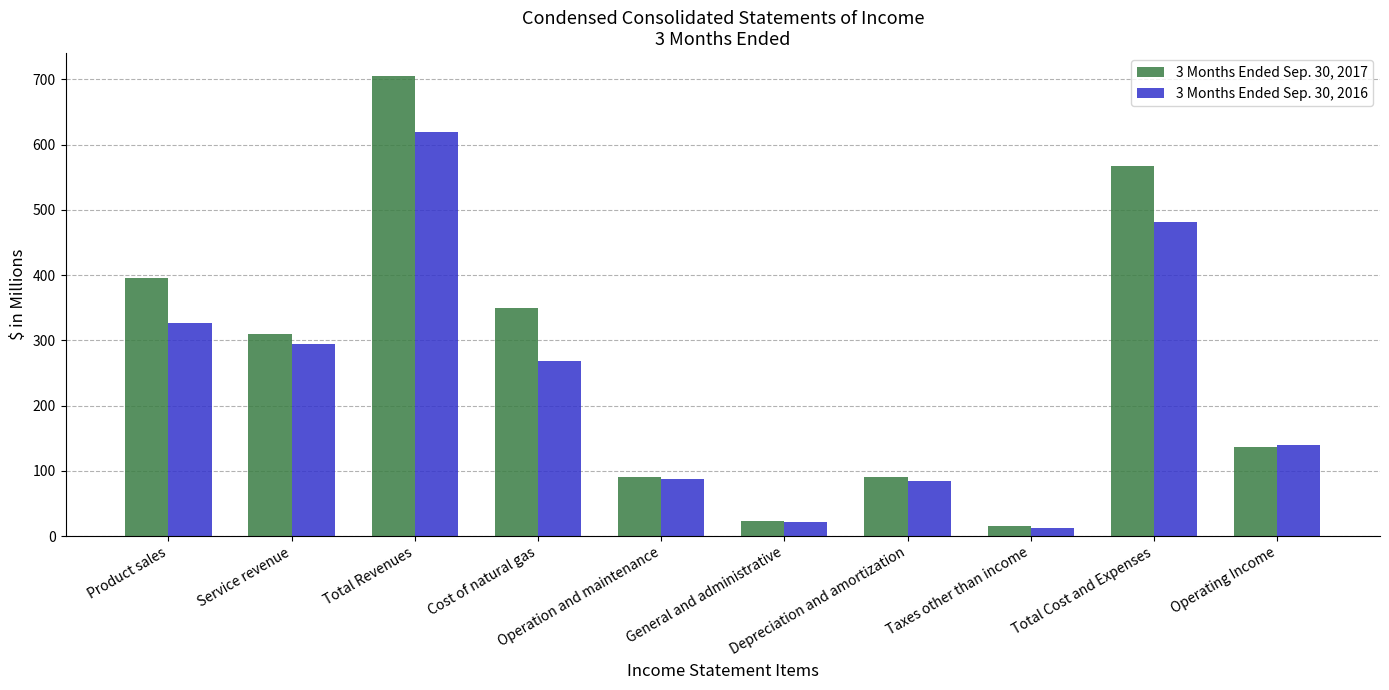

Which series has the largest range (max minus min)?

3 Months Ended Sep. 30, 2017